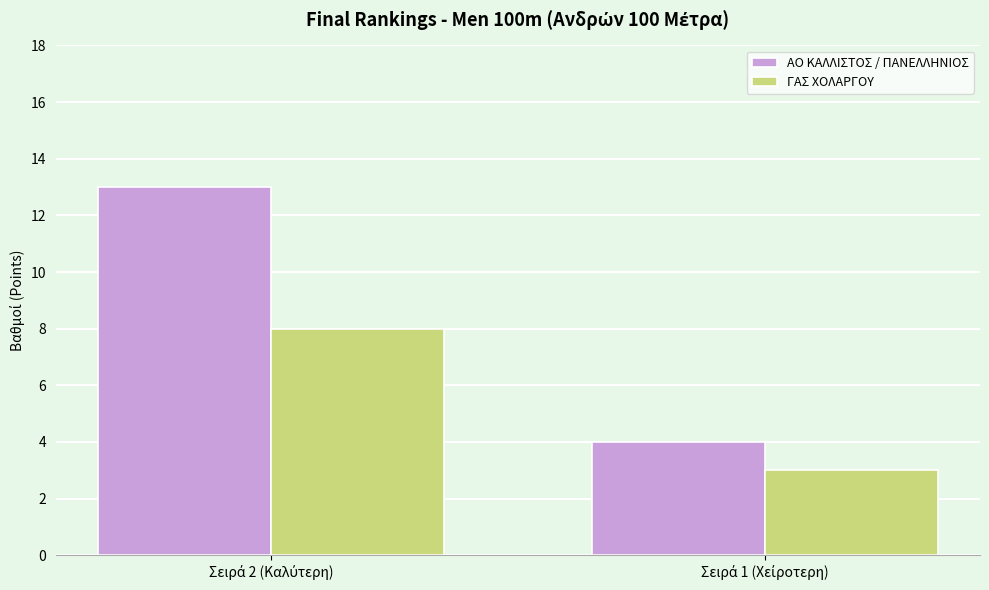

What is the maximum value shown in the chart?

13